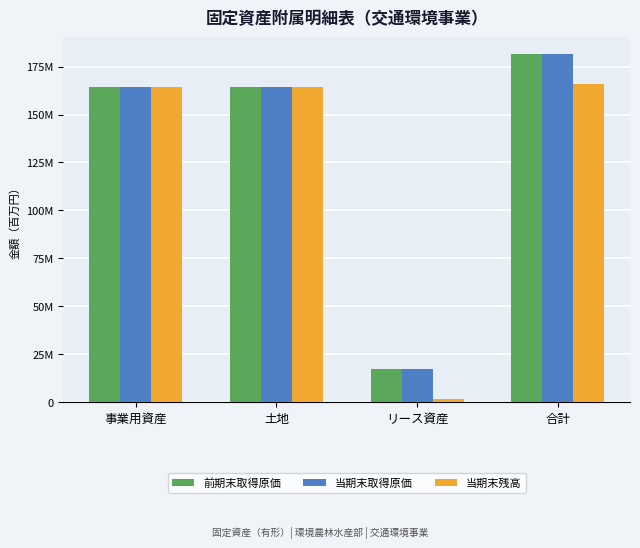

What is the spread (max minus min) of values at リース資産?

15338160